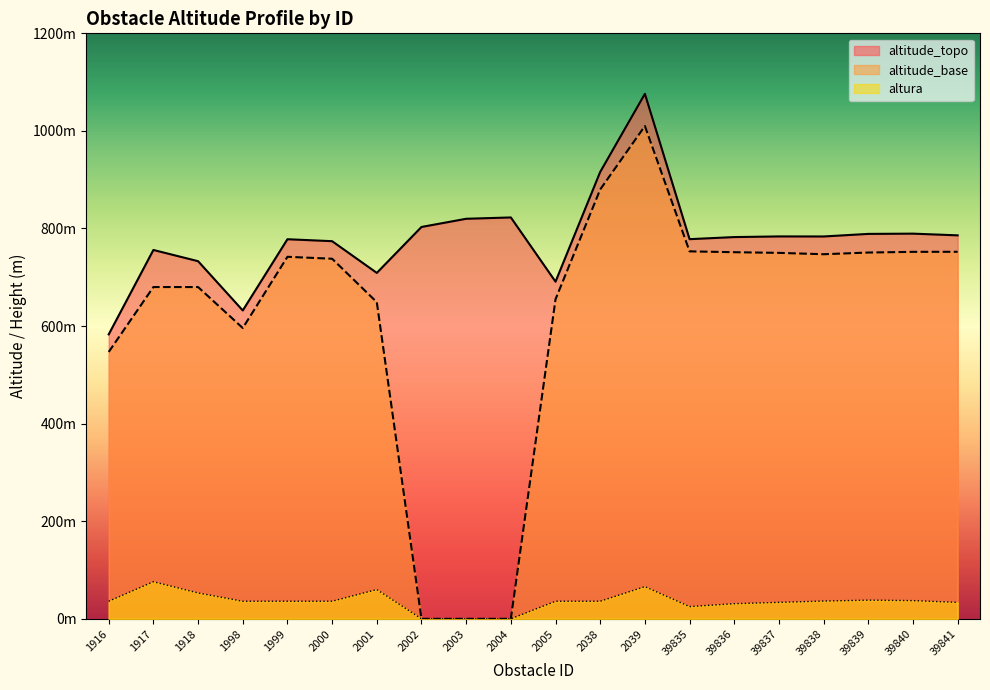

Does the chart display data point markers on the line(s)?

No